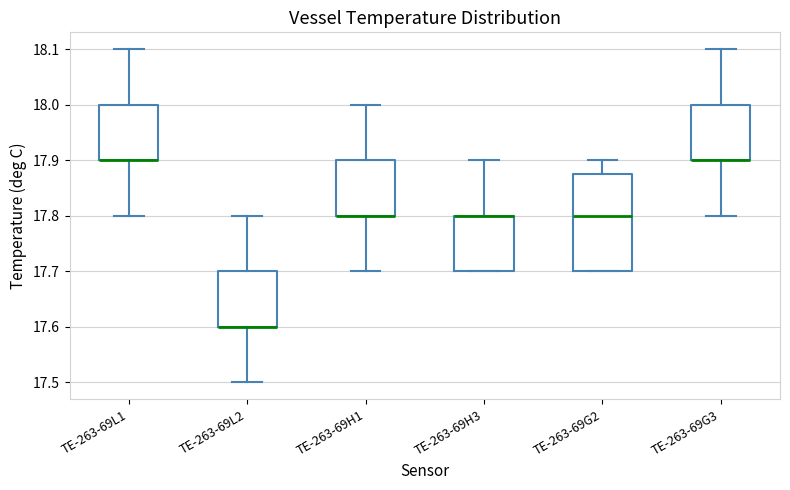

Where does the median line of the box for TE-263-69G2 sit on the y-axis? The values are not printed on the chart, so give them approximately, as read against the axis.

17.80